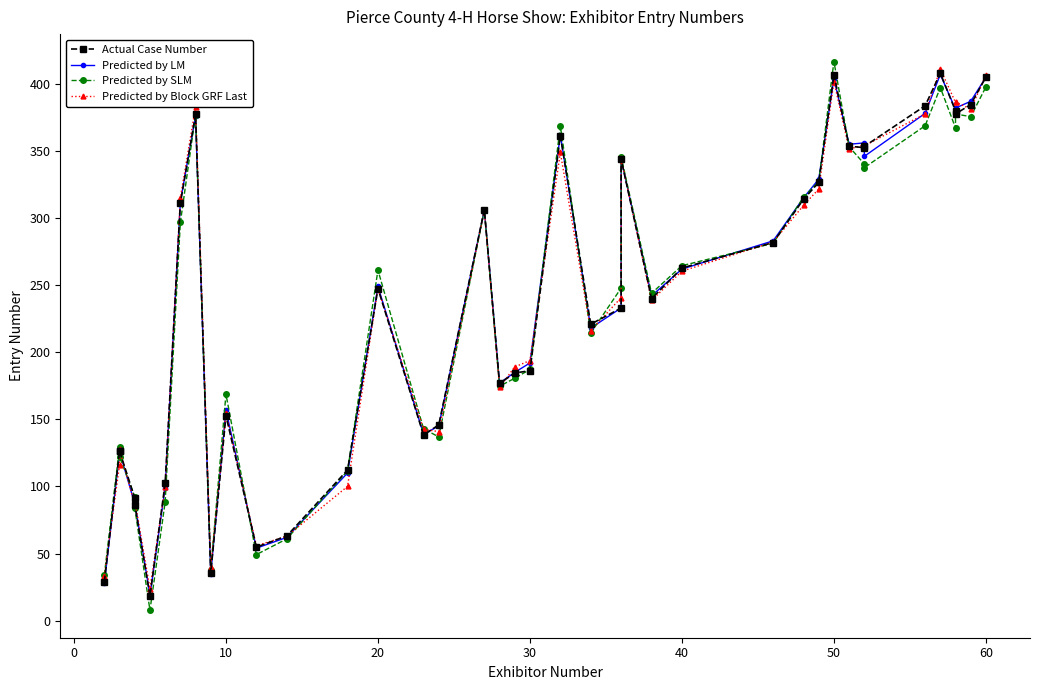

True or false: Predicted by LM and Predicted by SLM intersect in this chart.

True